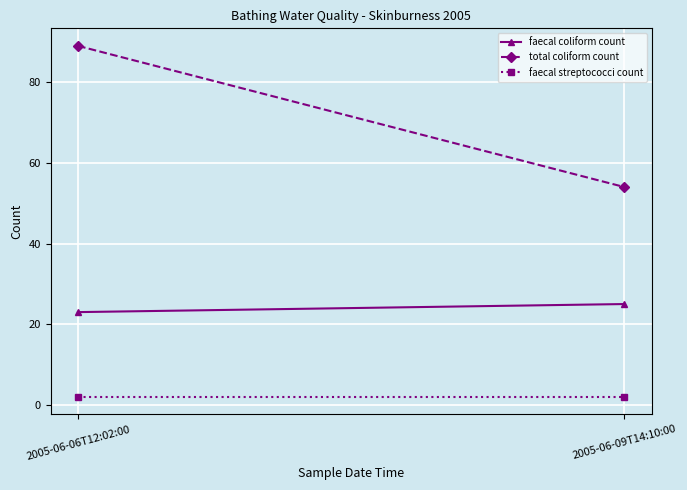

The value of total coliform count at 2005-06-06T12:02:00 is 60. True or false?

False